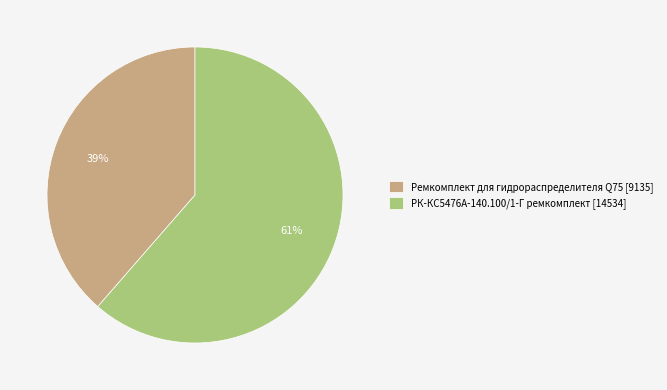

Which slice represents more than half of the pie?

РК-КС5476А-140.100/1-Г ремкомплект